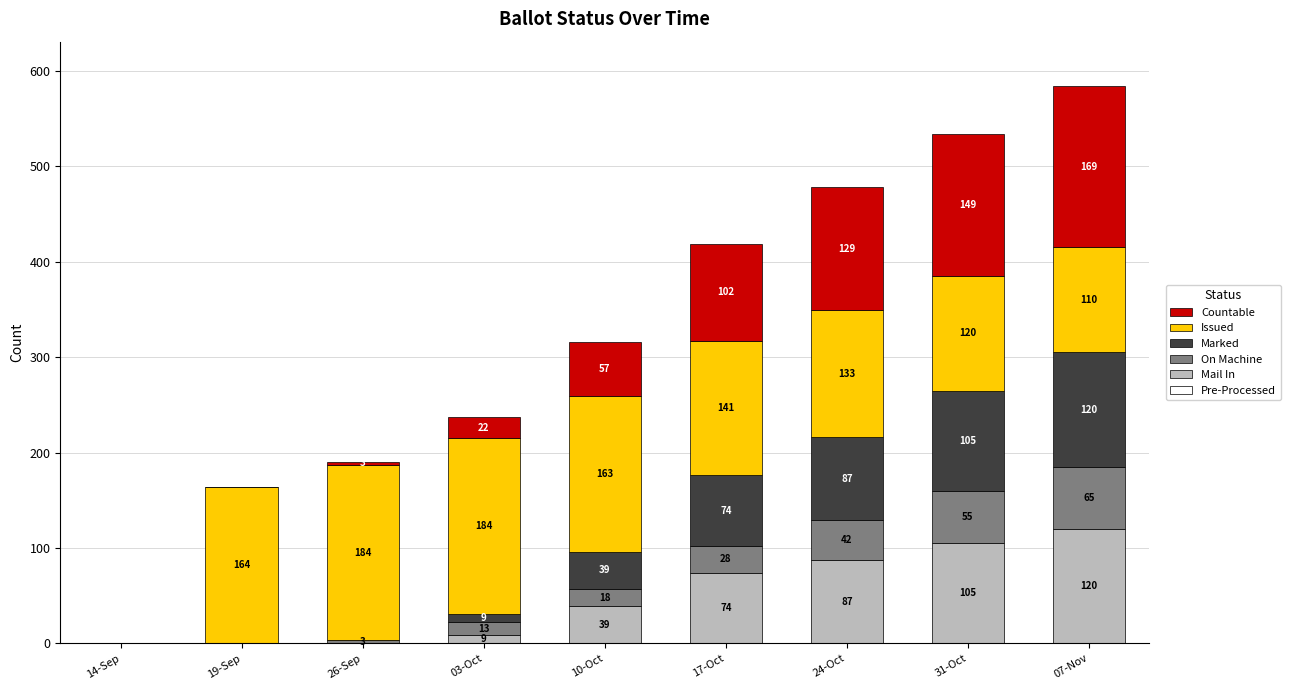

True or false: Mail In has a value of 105 at 31-Oct.

True